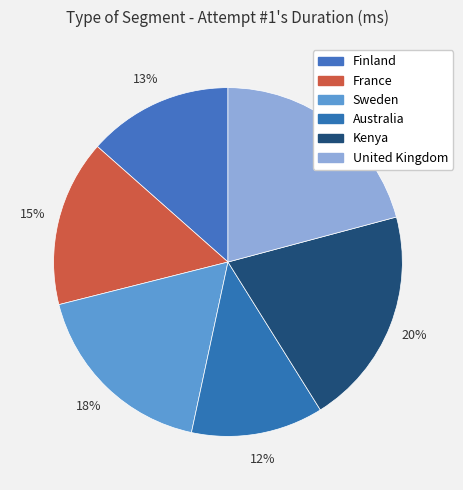

To the nearest percent, what is the difference between the largest and smallest slice percentages?

9%